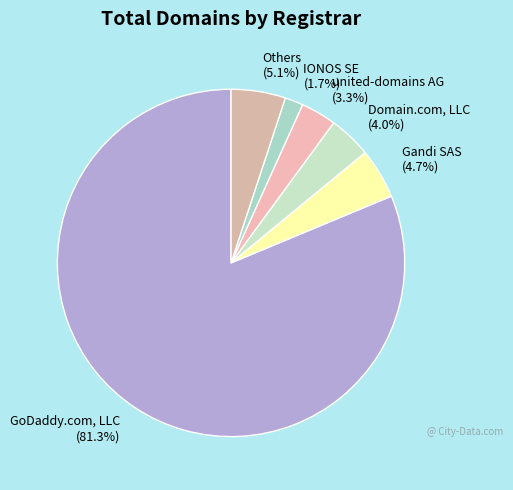

Which has a higher value, IONOS SE (1.7%) or Gandi SAS (4.7%)?

Gandi SAS (4.7%)